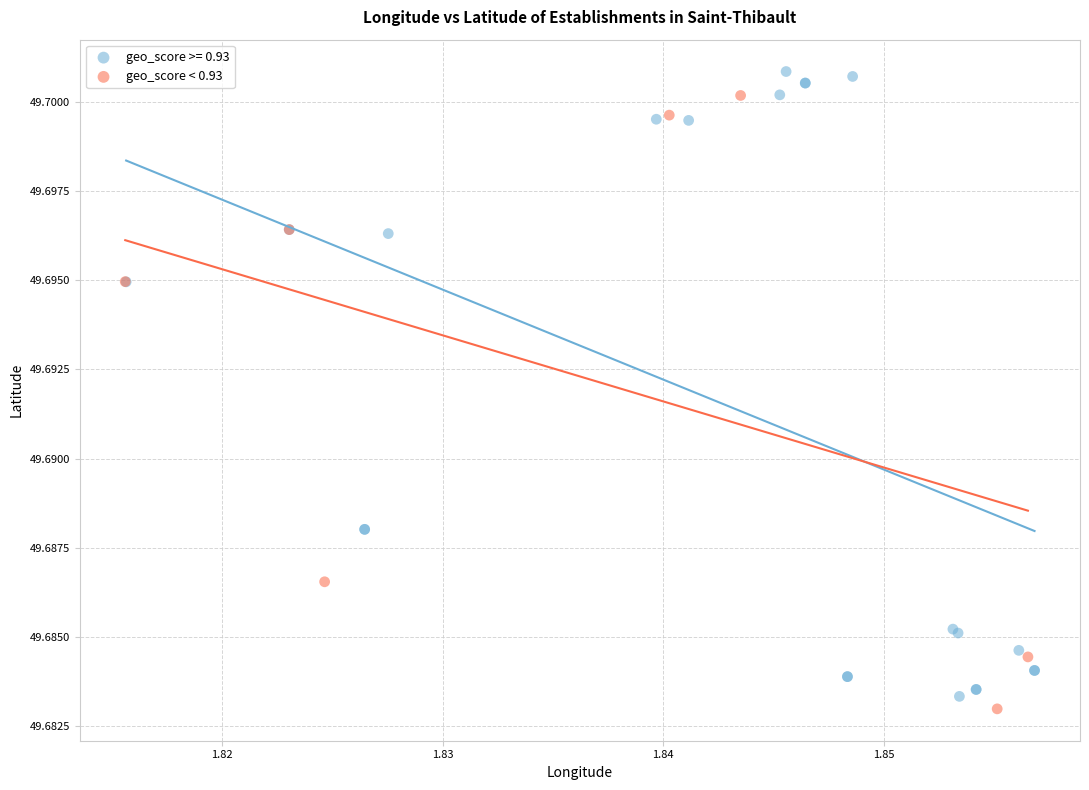

What are all the series names shown in the legend?

geo_score >= 0.93, geo_score < 0.93